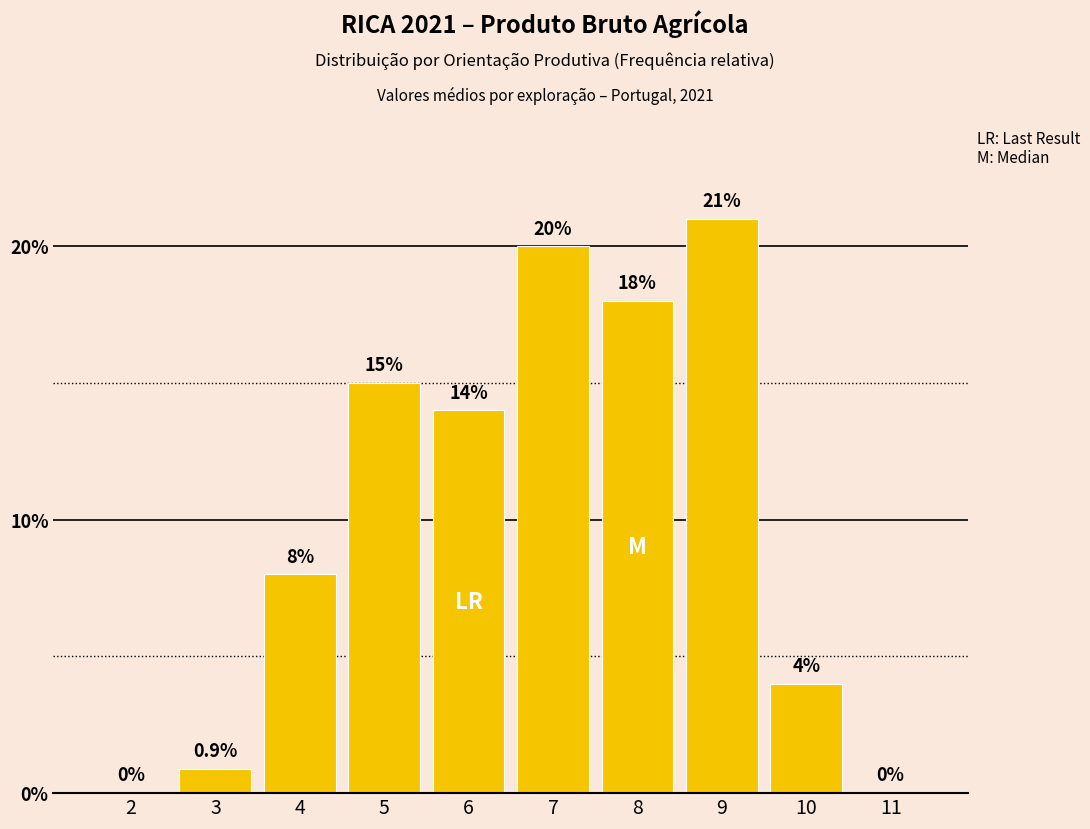

Reading left to right, what are all the values shown in this chart?

2=0.0	3=0.9	4=8.0	5=15.0	6=14.0	7=20.0	8=18.0	9=21.0	10=4.0	11=0.0